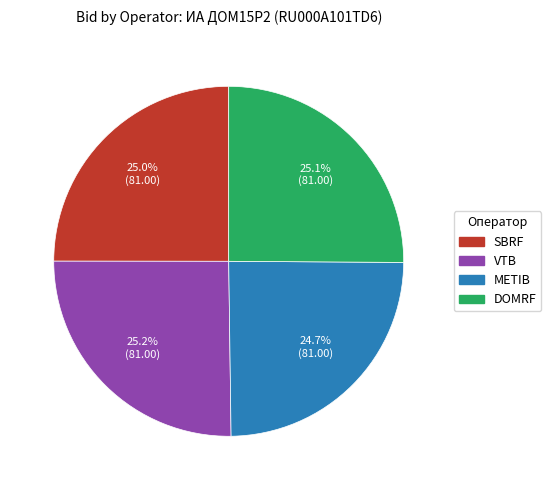

Count the number of slices in the pie.

4